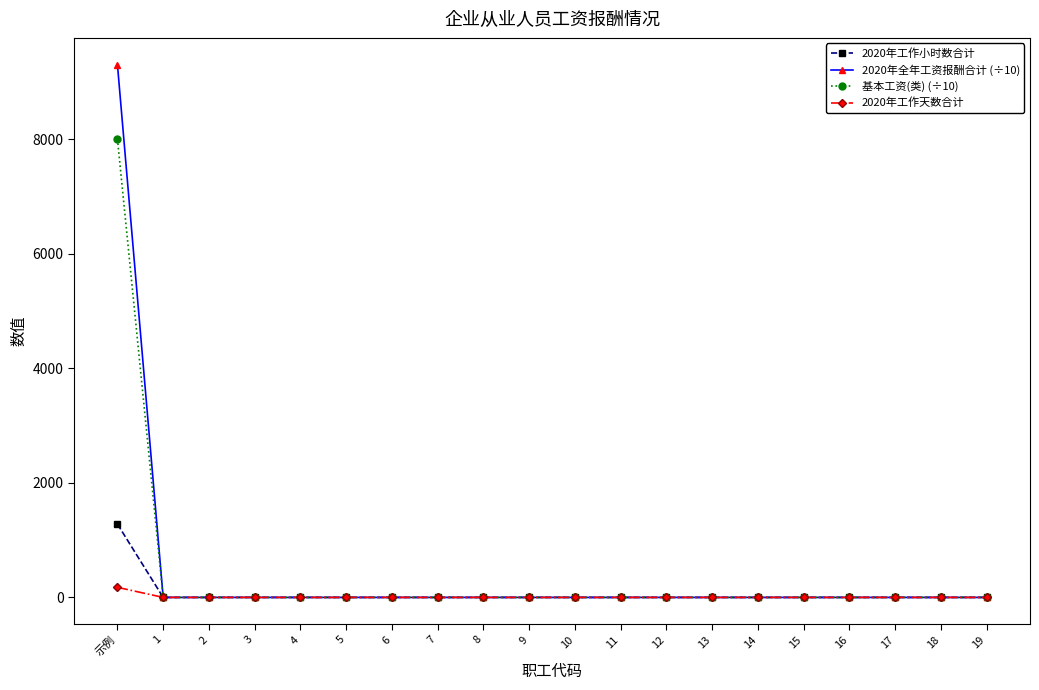

At which category is the sum across all series the highest?

示例